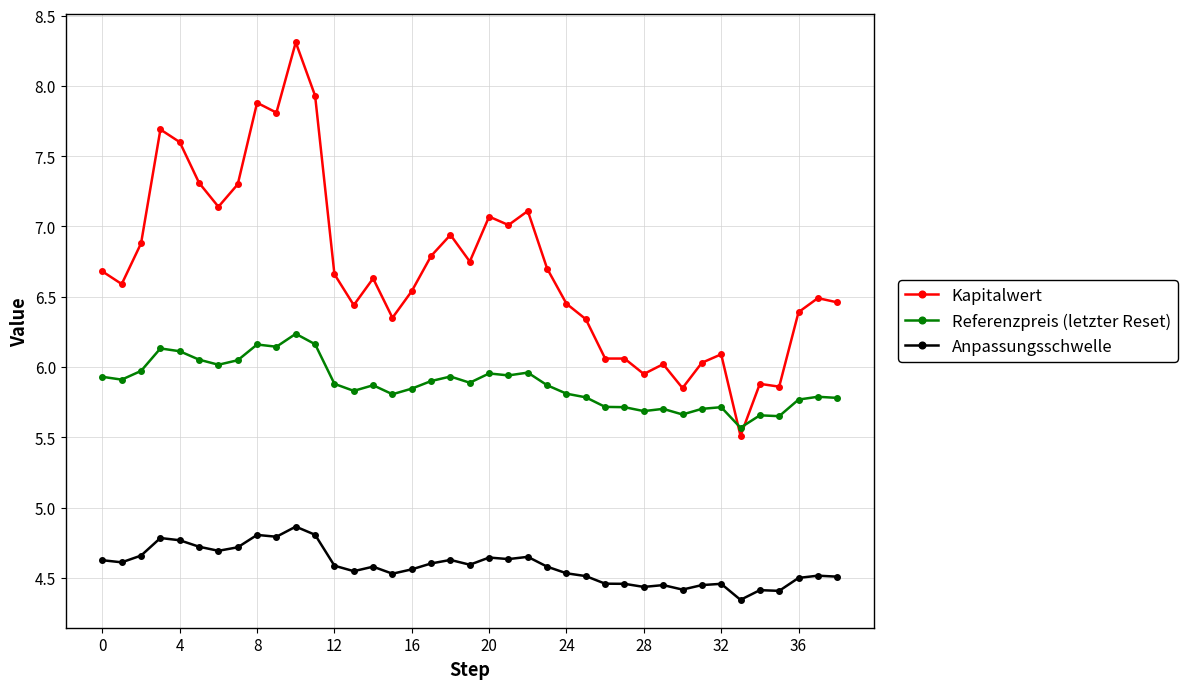

True or false: Referenzpreis (letzter Reset) has more than 1 points higher than both neighbors.

True